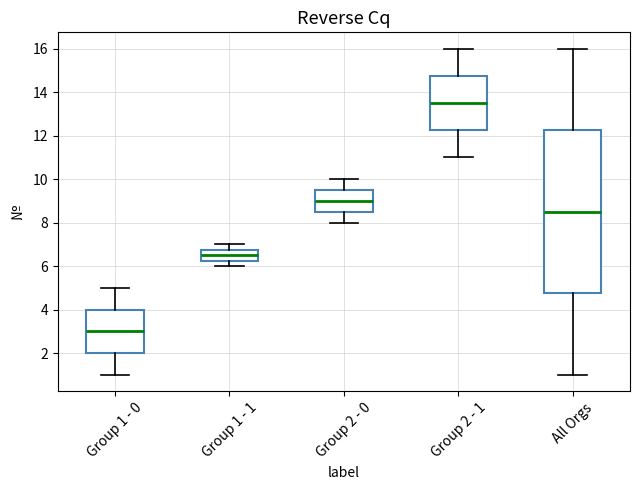

Reading left to right, read every box against the y-axis: the position of its median line, the range the box covers, and the ends of its whiskers. The values are not printed on the chart, so give them approximately, as read against the axis.

Group 1 - 0: median 3.0, box 2.0 to 4.0, whiskers 1.0 to 5.0
Group 1 - 1: median 6.6, box 6.2 to 6.8, whiskers 6.0 to 7.0
Group 2 - 0: median 9.0, box 8.6 to 9.6, whiskers 8.0 to 10.0
Group 2 - 1: median 13.6, box 12.2 to 14.8, whiskers 11.0 to 16.0
All Orgs: median 8.6, box 4.8 to 12.2, whiskers 1.0 to 16.0